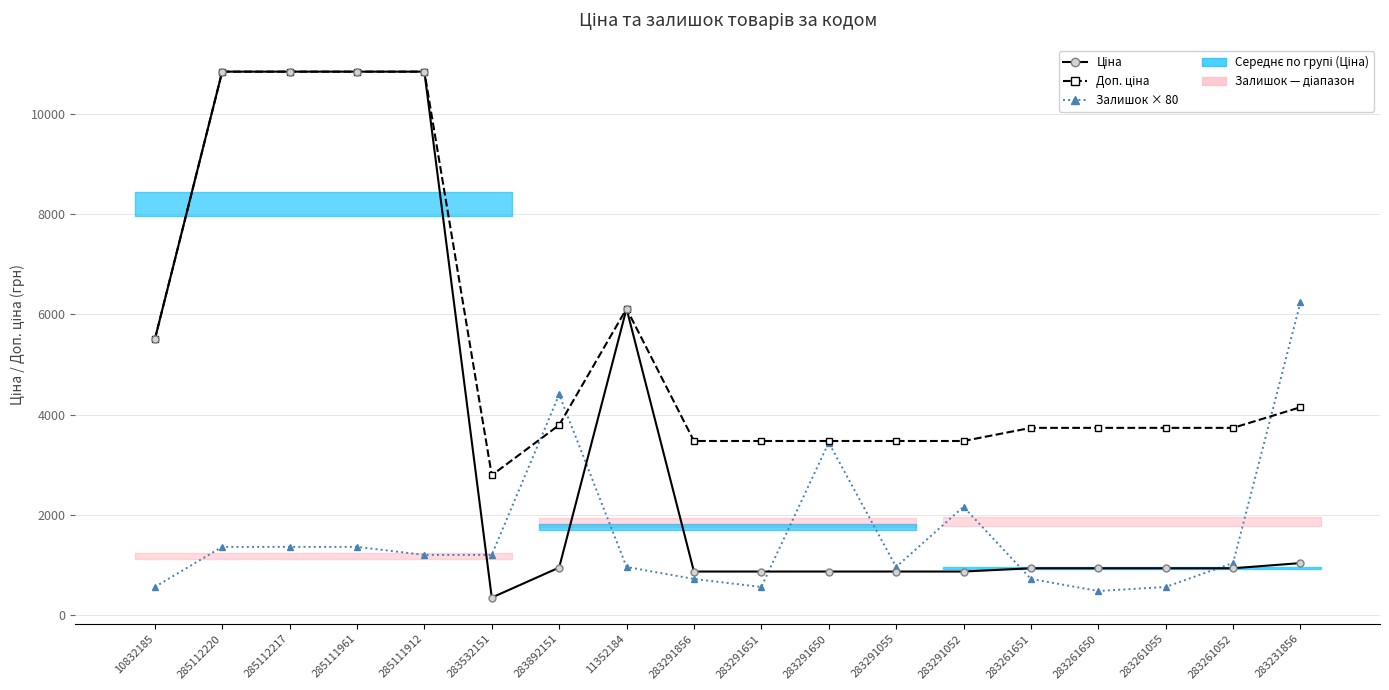

Between 285111912 and 283532151, which is larger?

285111912